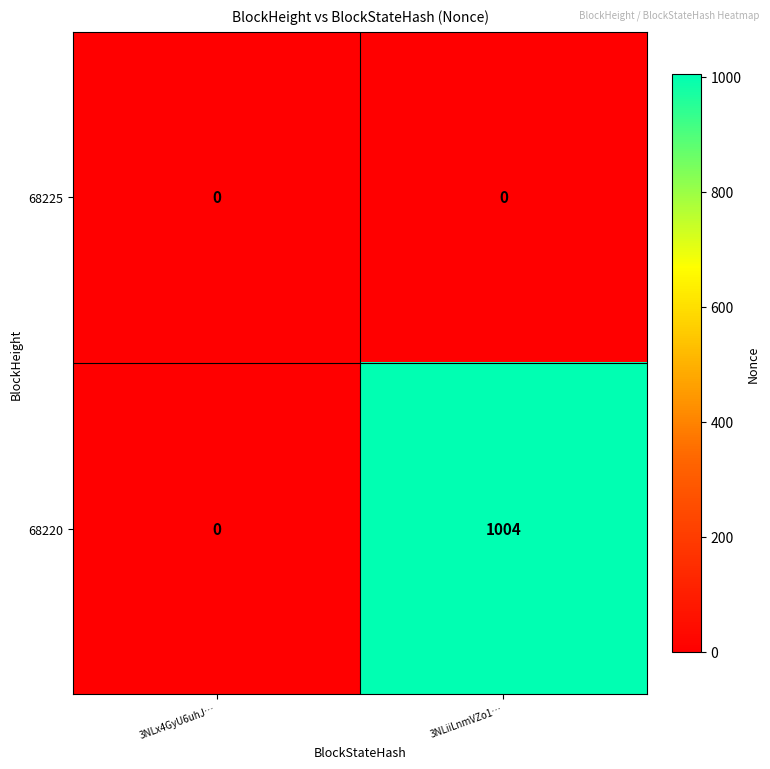

What is the spread (max minus min) of values at 3NLiiLnmVZo1…?

1004